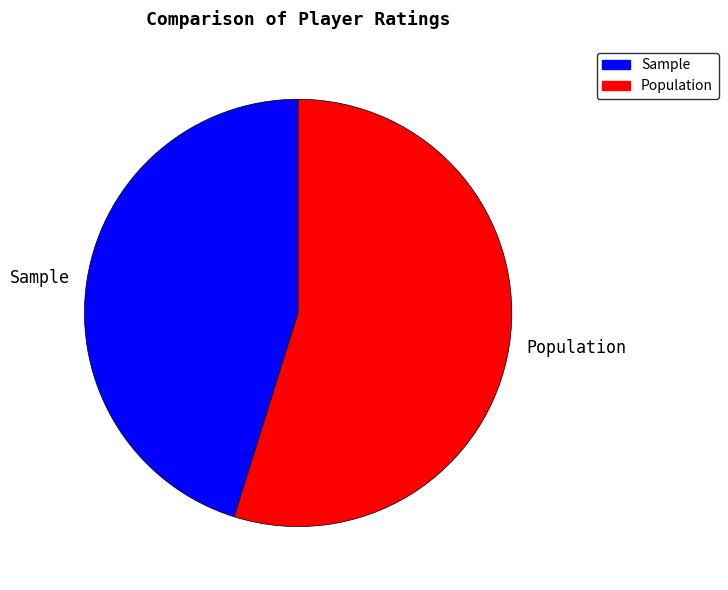

Do Sample and Population together represent more than half of the pie?

Yes